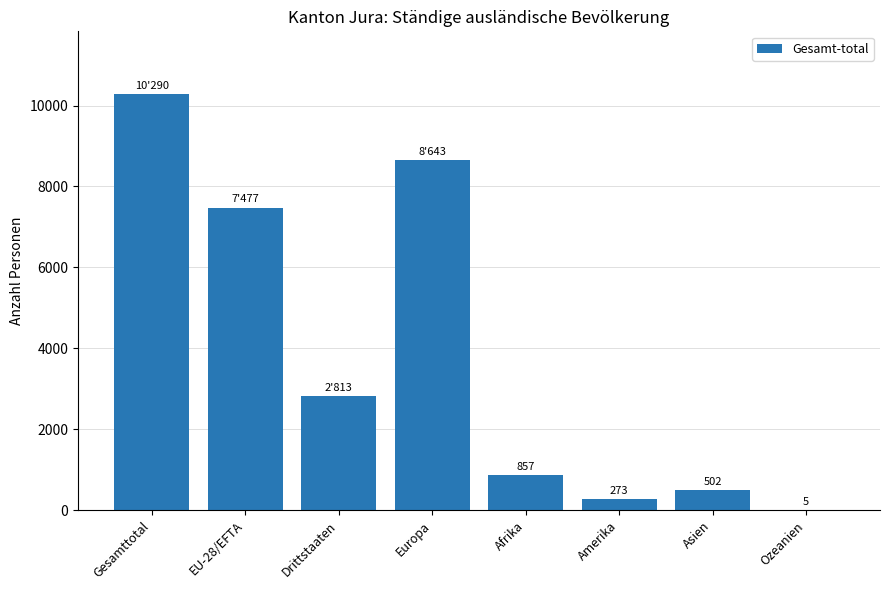

At which category does the chart reach its peak across all series?

Gesamttotal